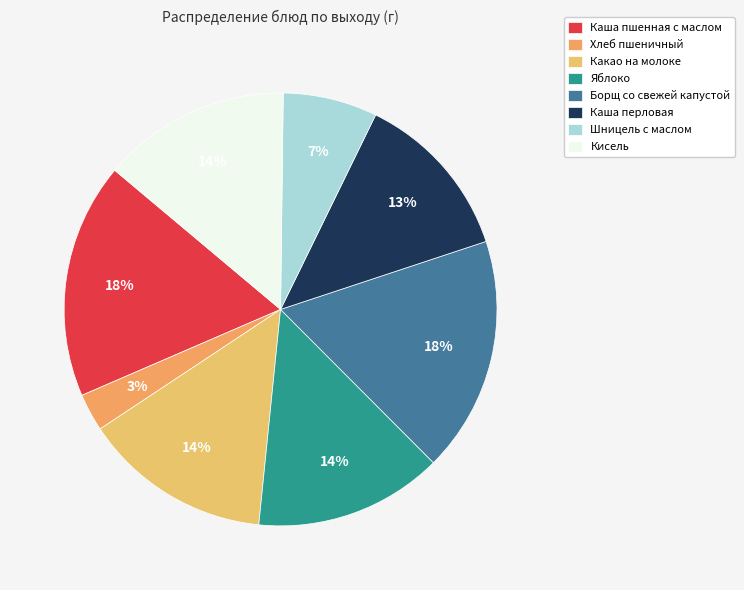

To the nearest percent, what is the average slice percentage?

12%